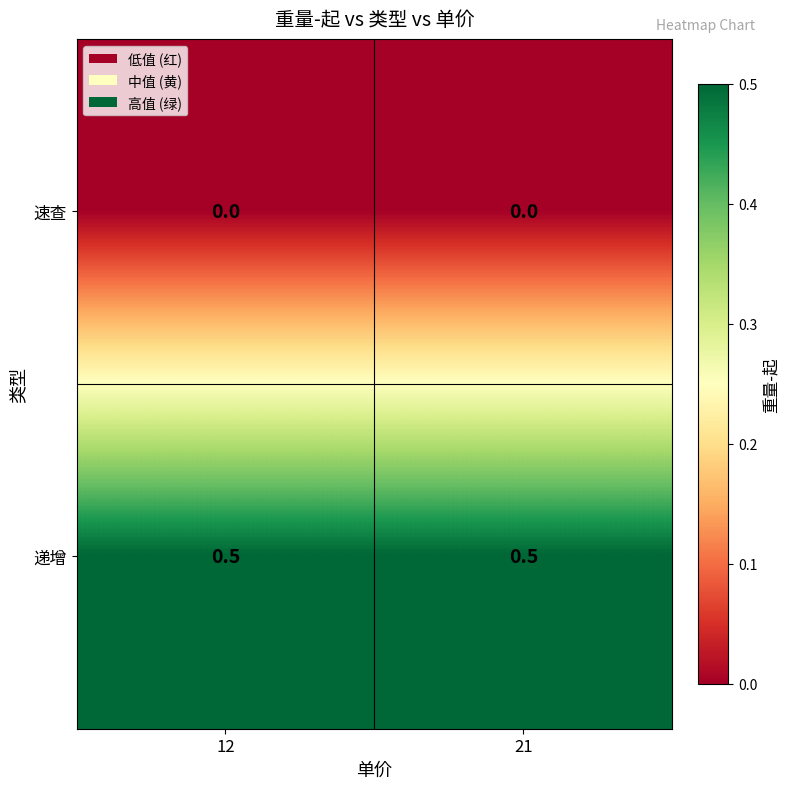

Reading left to right, what are all the values shown in this chart?

速查: 12=0.0	21=0.0
递增: 12=0.5	21=0.5